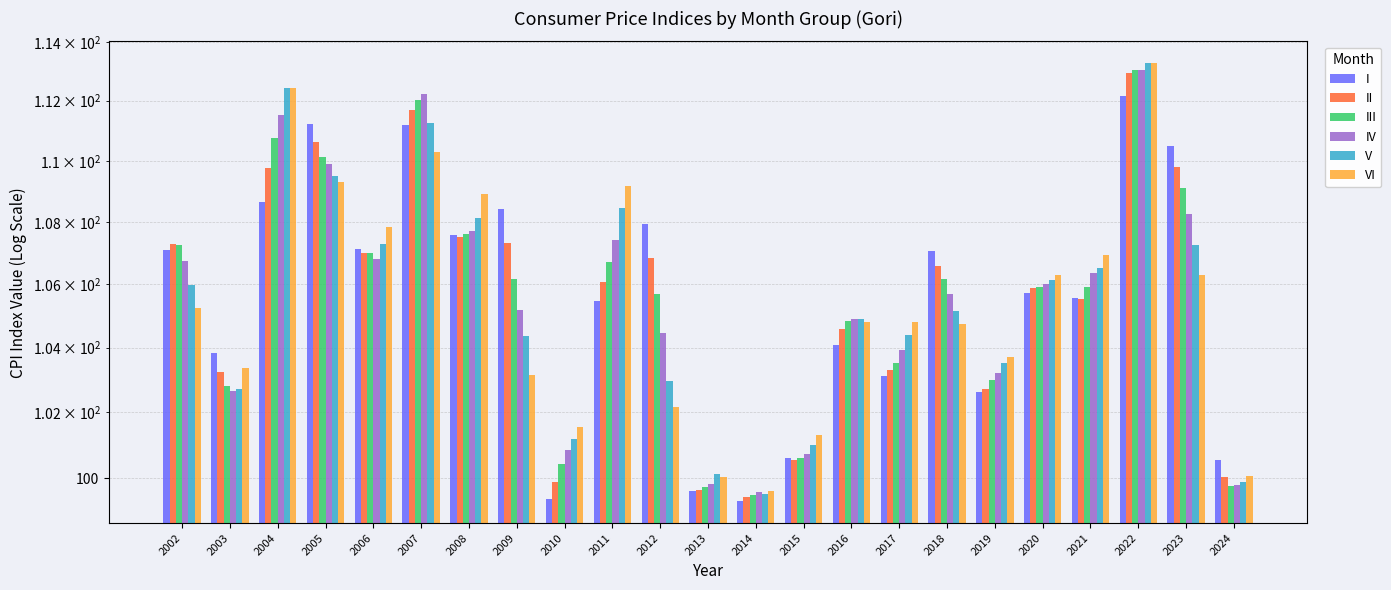

Reading right to left, transcribe all the data shown in this chart.

I: 2024=100.6	2023=110.5	2022=112.2	2021=105.6	2020=105.7	2019=102.6	2018=107.0	2017=103.1	2016=104.1	2015=100.6	2014=99.3	2013=99.6	2012=107.9	2011=105.5	2010=99.4	2009=108.4	2008=107.6	2007=111.2	2006=107.1	2005=111.2	2004=108.6	2003=103.8	2002=107.1
II: 2024=100.0	2023=109.8	2022=112.9	2021=105.5	2020=105.9	2019=102.7	2018=106.6	2017=103.3	2016=104.6	2015=100.5	2014=99.4	2013=99.6	2012=106.8	2011=106.1	2010=99.9	2009=107.3	2008=107.5	2007=111.7	2006=107.0	2005=110.6	2004=109.8	2003=103.3	2002=107.3
III: 2024=99.8	2023=109.1	2022=113.0	2021=105.9	2020=105.9	2019=103.0	2018=106.2	2017=103.5	2016=104.8	2015=100.6	2014=99.5	2013=99.7	2012=105.7	2011=106.7	2010=100.4	2009=106.2	2008=107.6	2007=112.0	2006=107.0	2005=110.1	2004=110.7	2003=102.8	2002=107.2
IV: 2024=99.8	2023=108.2	2022=113.0	2021=106.4	2020=106.0	2019=103.2	2018=105.7	2017=103.9	2016=104.9	2015=100.7	2014=99.6	2013=99.8	2012=104.5	2011=107.4	2010=100.9	2009=105.2	2008=107.7	2007=112.2	2006=106.8	2005=109.9	2004=111.5	2003=102.6	2002=106.7
V: 2024=99.9	2023=107.3	2022=113.3	2021=106.5	2020=106.1	2019=103.5	2018=105.2	2017=104.4	2016=104.9	2015=101.0	2014=99.5	2013=100.1	2012=103.0	2011=108.4	2010=101.2	2009=104.4	2008=108.1	2007=111.2	2006=107.3	2005=109.5	2004=112.4	2003=102.7	2002=106.0
VI: 2024=100.1	2023=106.3	2022=113.3	2021=106.9	2020=106.3	2019=103.7	2018=104.7	2017=104.8	2016=104.8	2015=101.3	2014=99.6	2013=100.0	2012=102.2	2011=109.2	2010=101.5	2009=103.2	2008=108.9	2007=110.3	2006=107.8	2005=109.3	2004=112.4	2003=103.4	2002=105.2